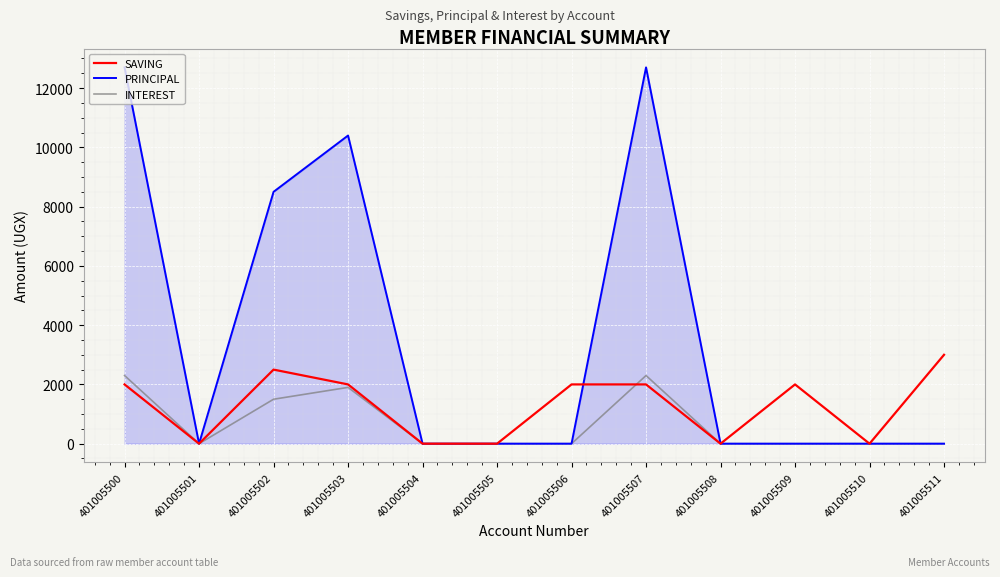

True or false: INTEREST has more than 1 interior local peaks.

True